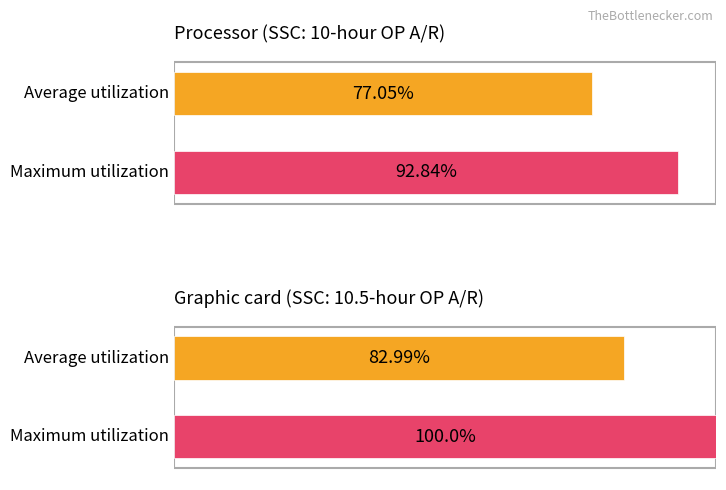

Reading left to right, transcribe all the data shown in this chart.

Average utilization: 10-hour OP=77.0	10.5-hour OP=83.0
Maximum utilization: 10-hour OP=92.8	10.5-hour OP=100.0